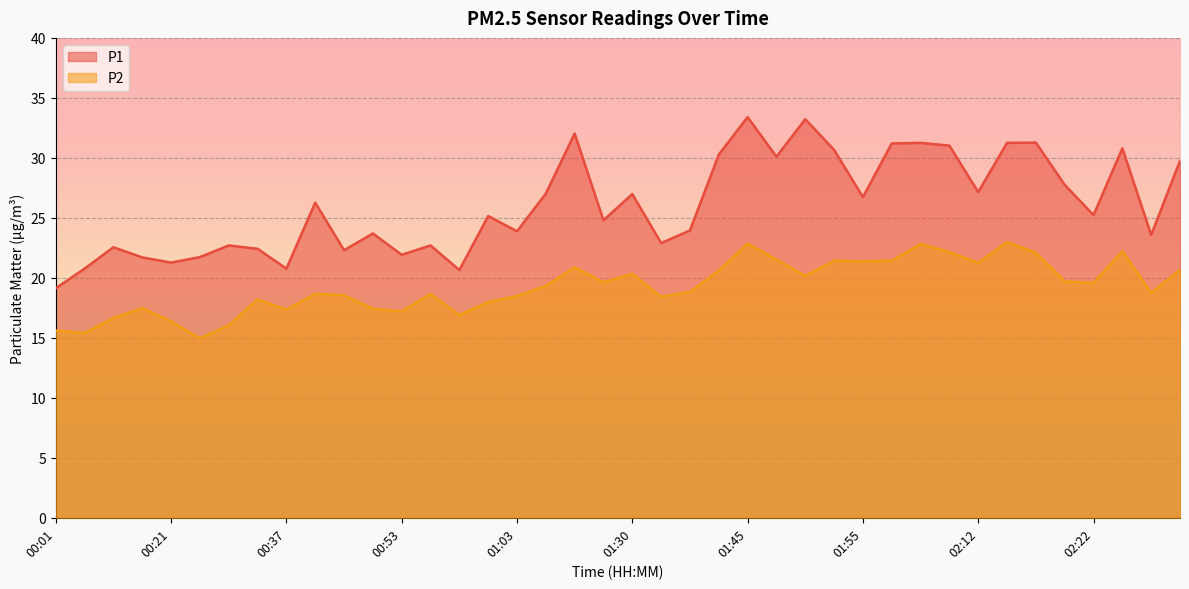

List the series in order of their overall mean, highest first.

P1, P2